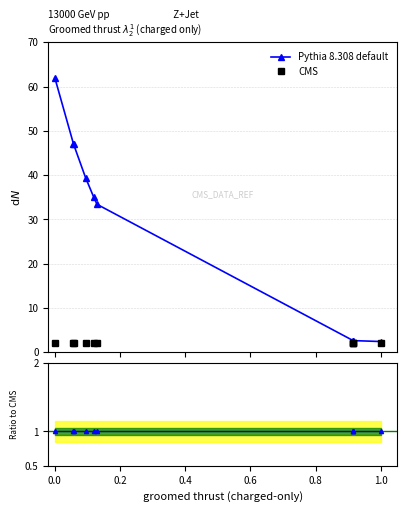

What is the value of the CMS point at the 10th from the left?

2.0